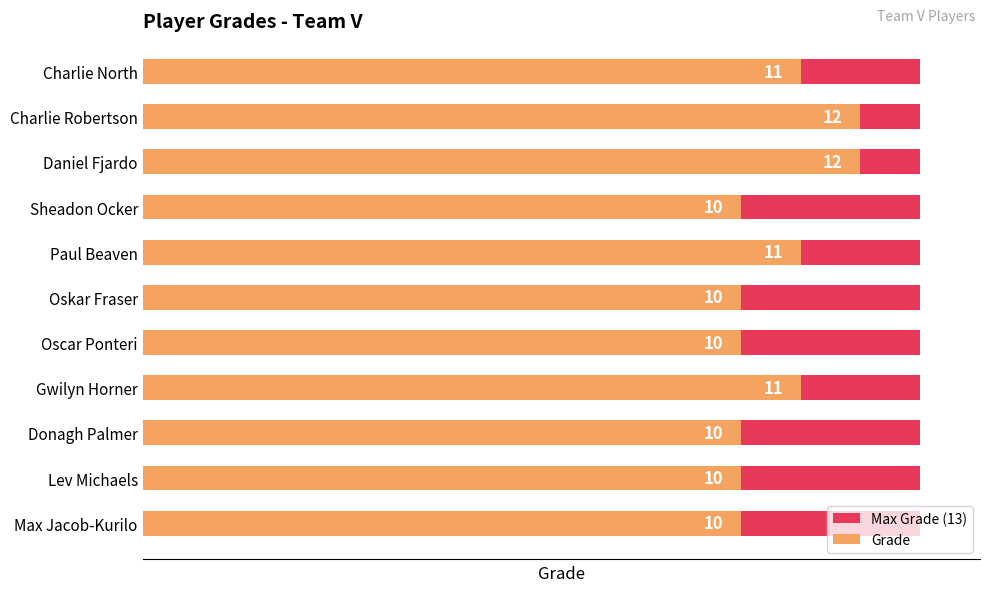

Is it true that Max Grade (13) equals 0.2 at 10?

False